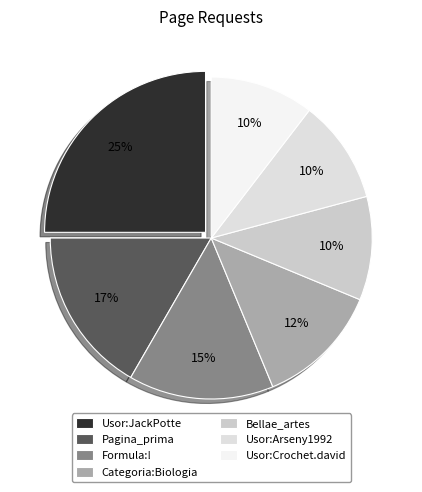

Does any single category account for the majority?

No